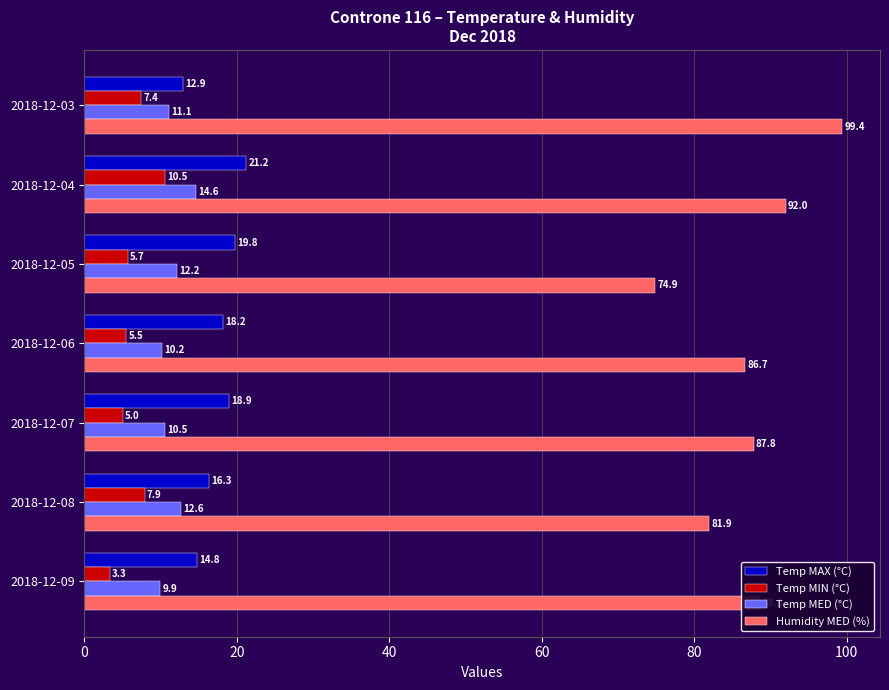

What are all the series names shown in the legend?

Temp MAX (°C), Temp MIN (°C), Temp MED (°C), Humidity MED (%)